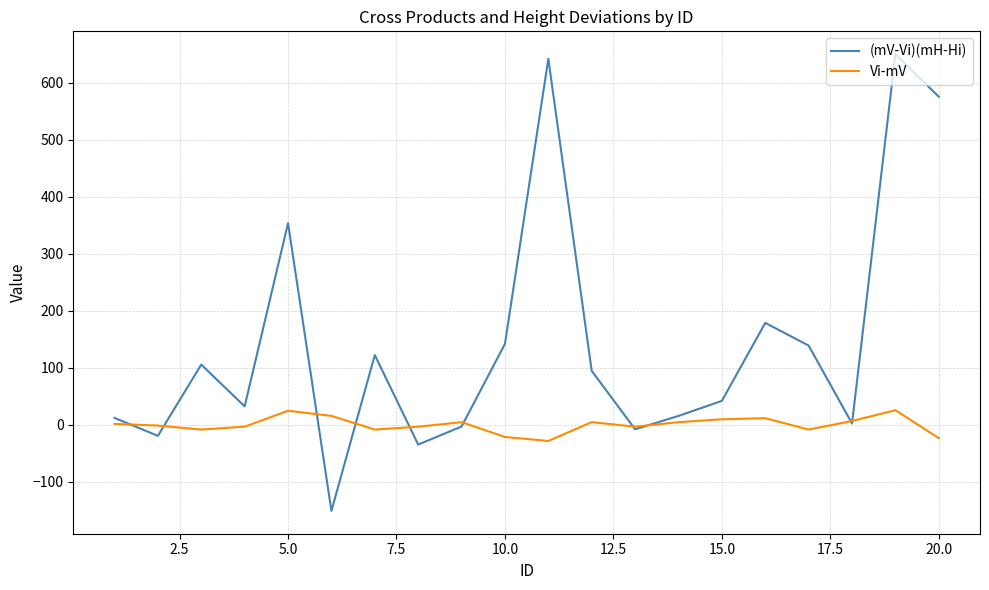

Which series has the largest total across all categories?

(mV-Vi)(mH-Hi)